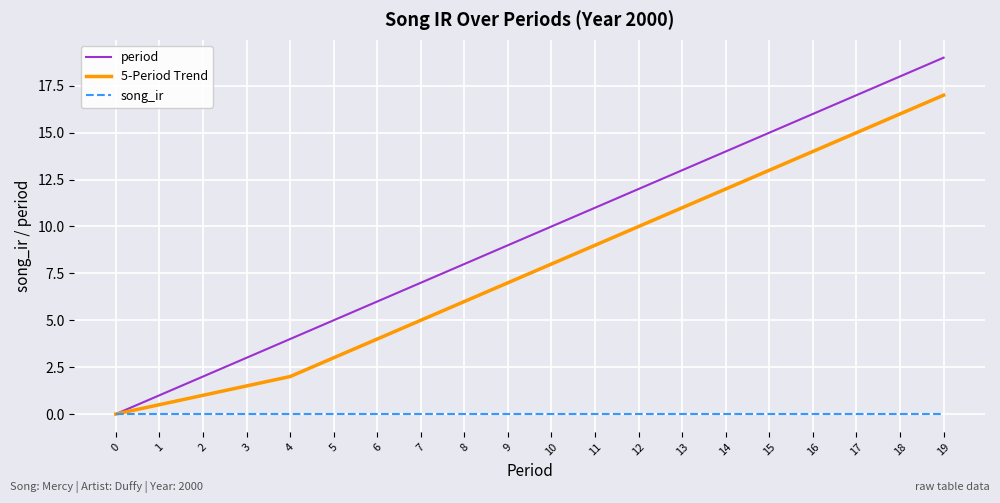

Which series changed the most between 1 and 3?

period